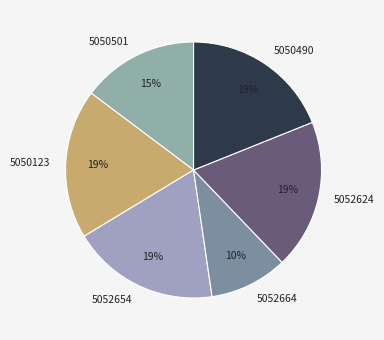

The 5050123 slice represents 26% of the pie. True or false?

False